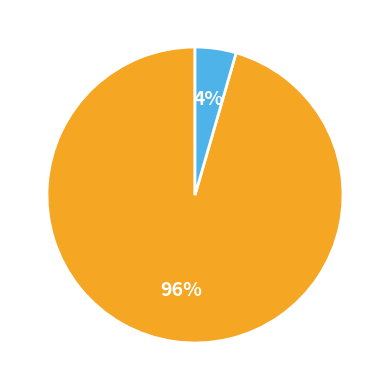

Does any single category account for the majority?

Yes